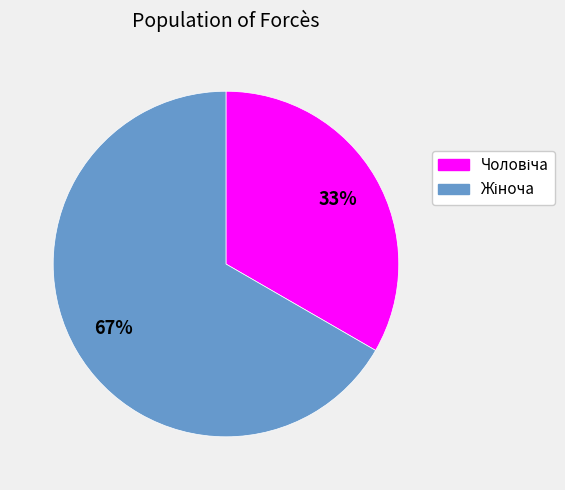

Does any single category account for the majority?

Yes